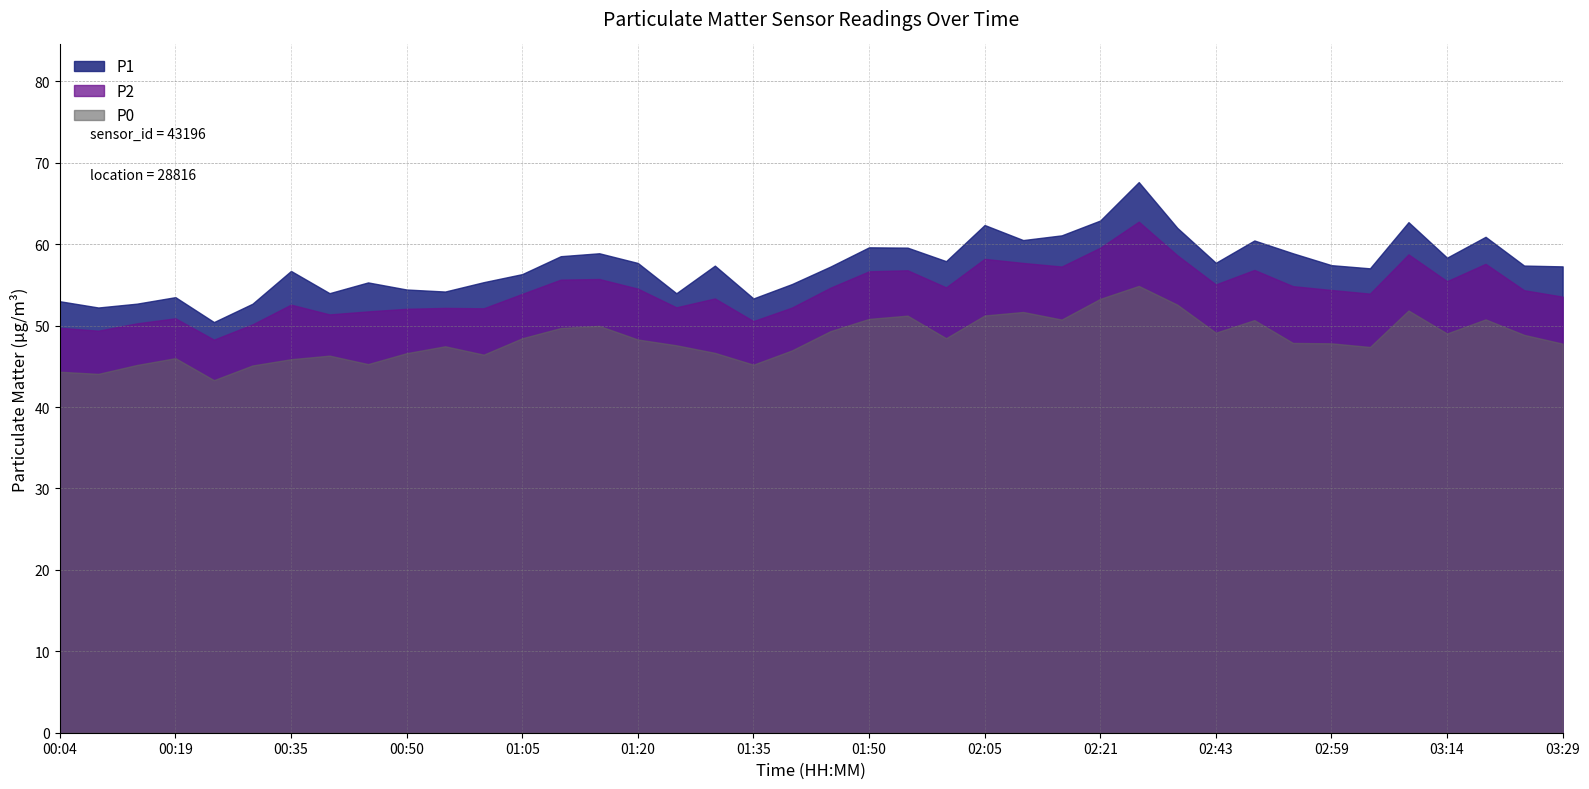

What is the average value of the P0 series?

48.4